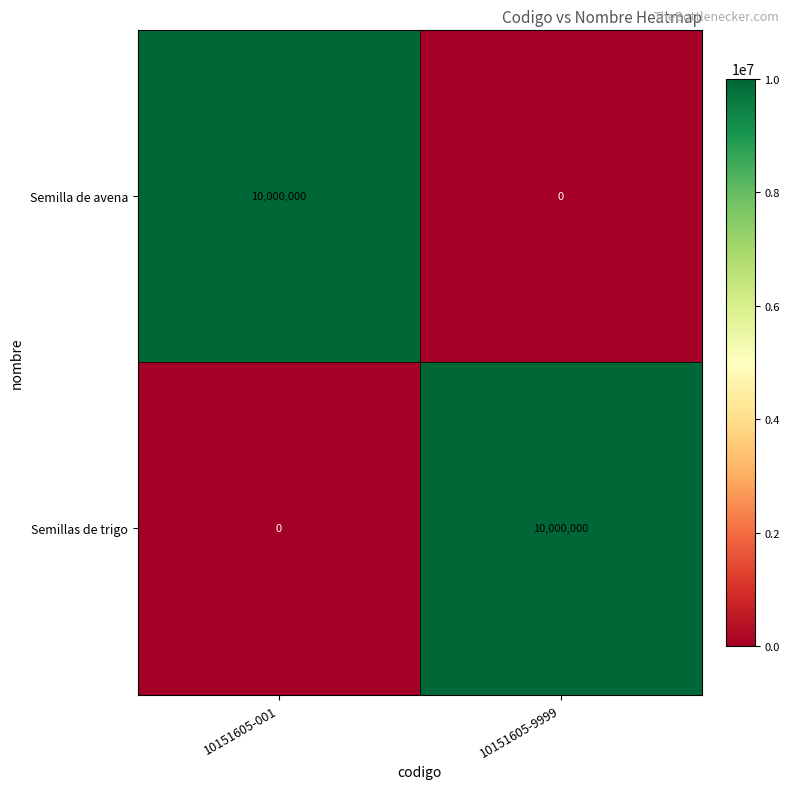

What is the sum of the Semillas de trigo values at 10151605-001 and 10151605-9999?

10000000